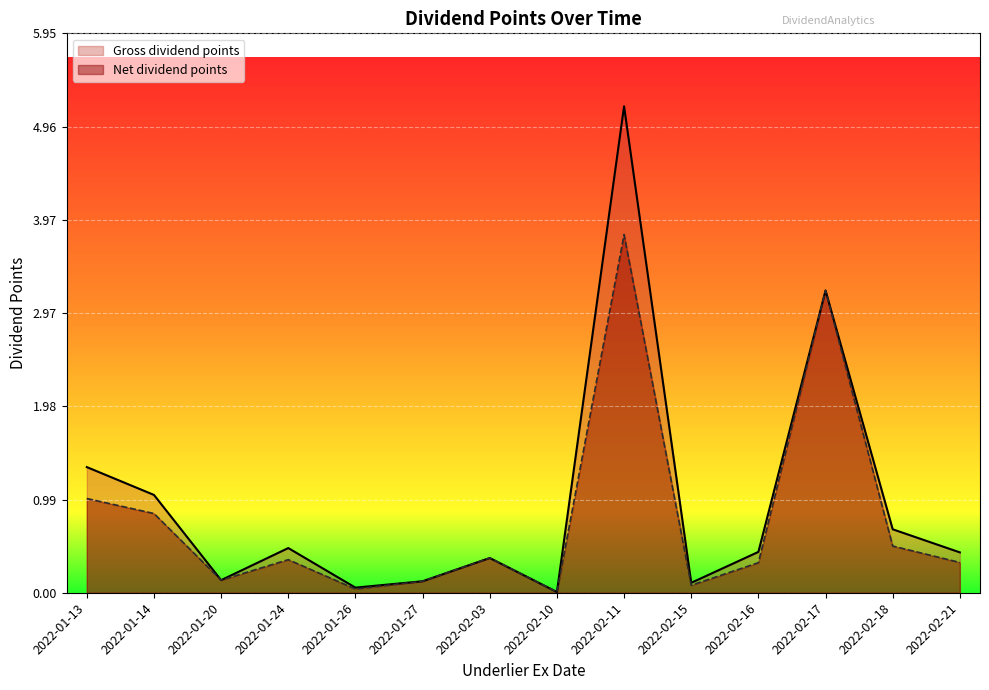

True or false: Gross dividend points and Net dividend points intersect in this chart.

False